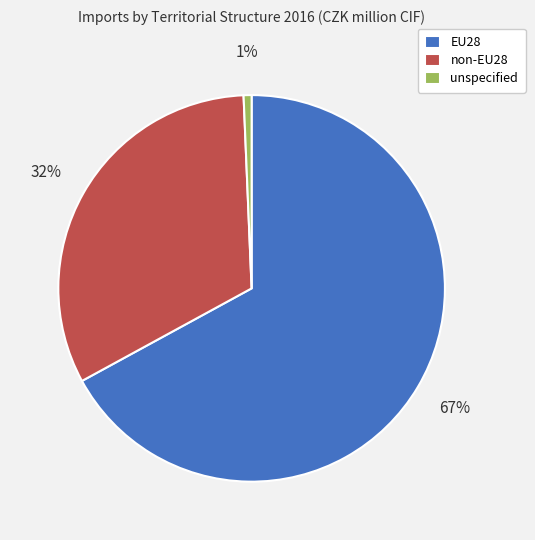

Is there a majority slice in this chart?

Yes